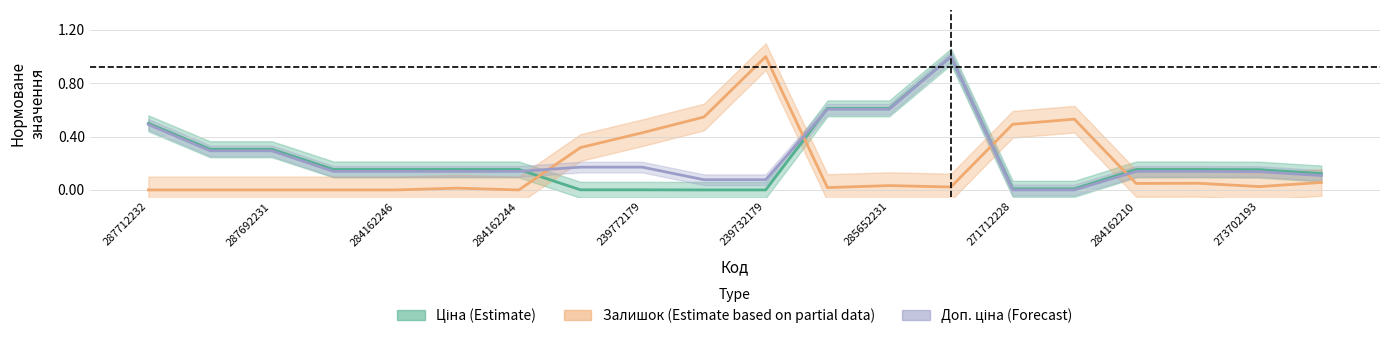

List the series in order of their peak value, lowest first.

Ціна (Estimate), Залишок (Estimate based on partial data), Доп. ціна (Forecast)